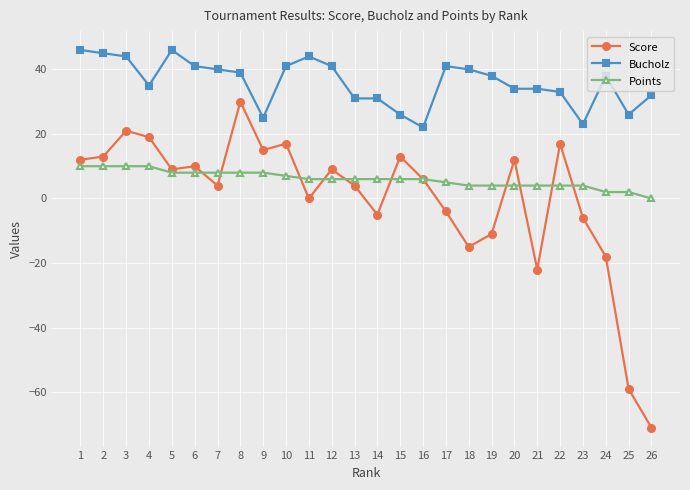

At which label does Bucholz first exceed 38?

1